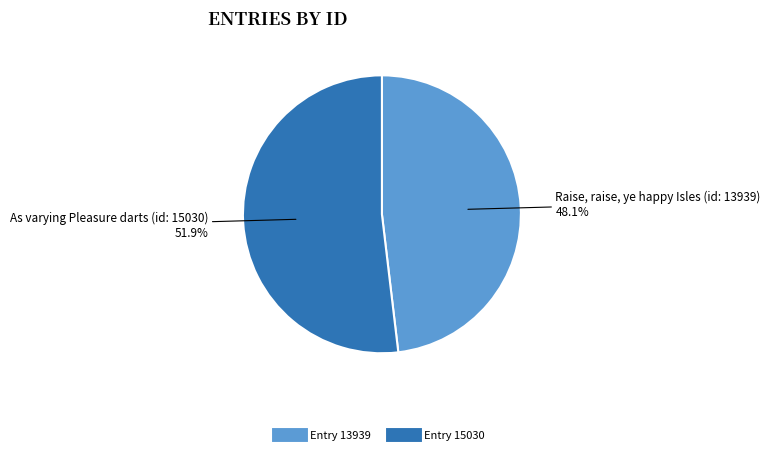

To the nearest percent, what is the difference between the largest and smallest slice percentages?

4%